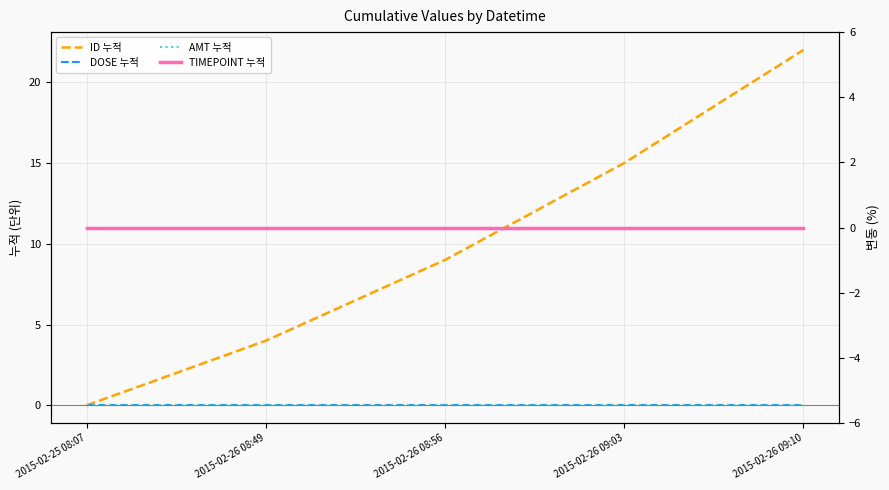

List the labels in order of TIMEPOINT 누적 value, largest first.

2015-02-25 08:07, 2015-02-26 08:49, 2015-02-26 08:56, 2015-02-26 09:03, 2015-02-26 09:10